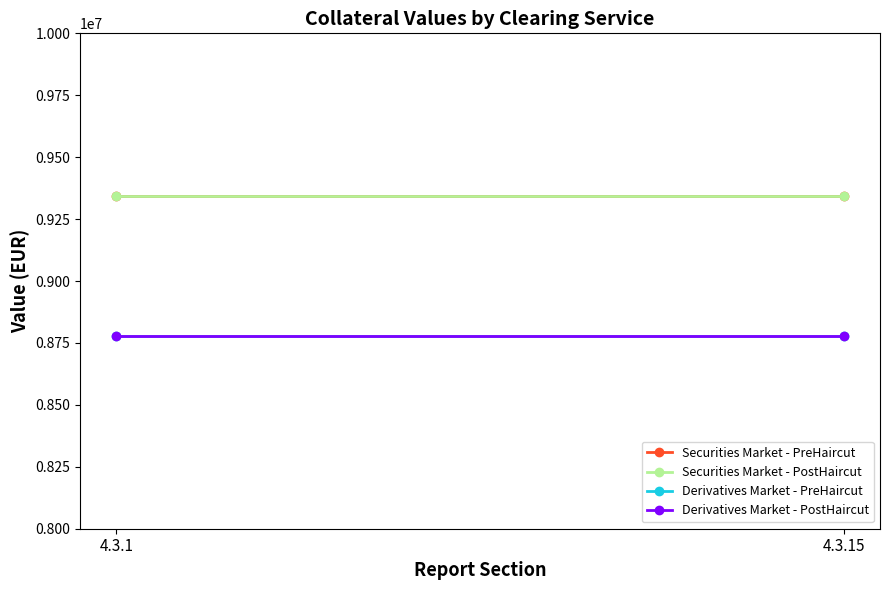

The Derivatives Market - PreHaircut series shows 12661465 at 4.3.1. True or false?

False